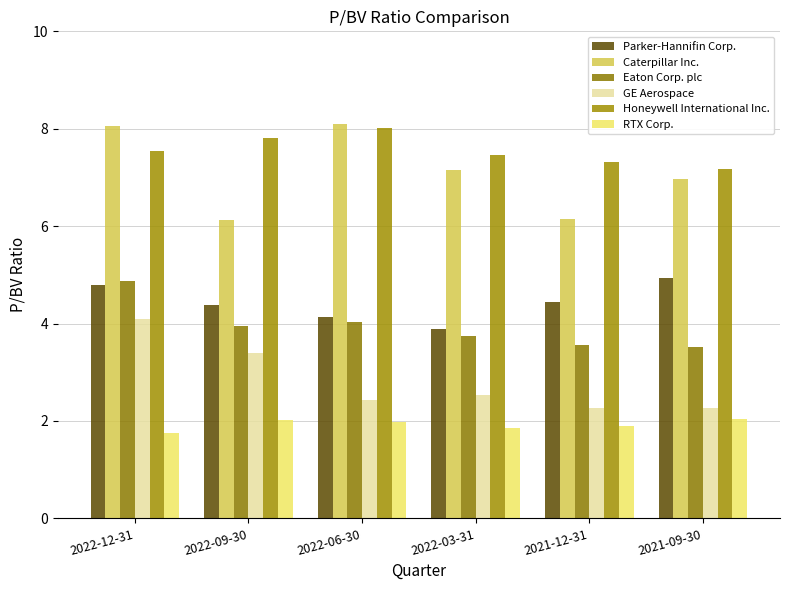

Is the value of Parker-Hannifin Corp. at 2022-09-30 greater than the value of Caterpillar Inc. at 2022-12-31?

No